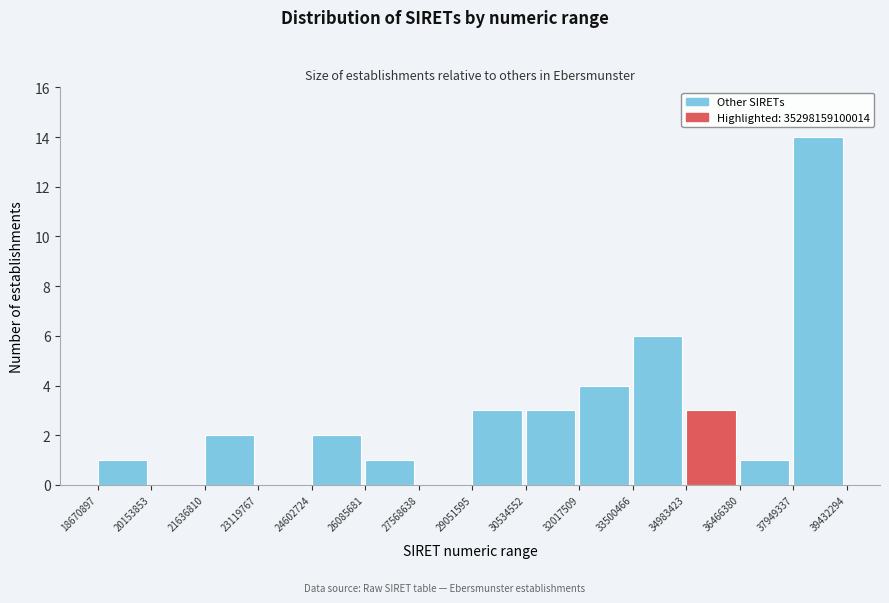

Reading right to left, what are all the values shown in this chart?

37949337=14	36466380=1	34983423=3	33500466=6	32017509=4	30534552=3	29051595=3	27568638=0	26085681=1	24602724=2	23119767=0	21636810=2	20153853=0	18670897=1